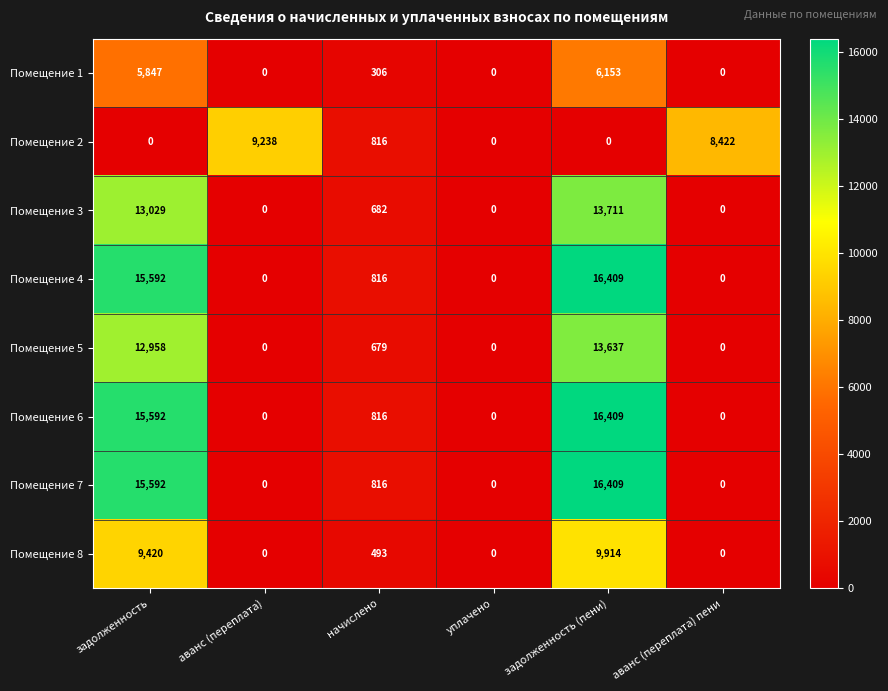

How many categories are shown in the chart?

6